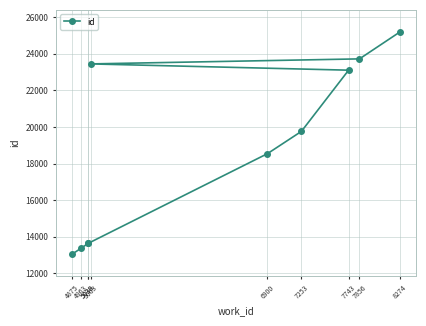

The chart shows a value of 31519 at 6900. True or false?

False